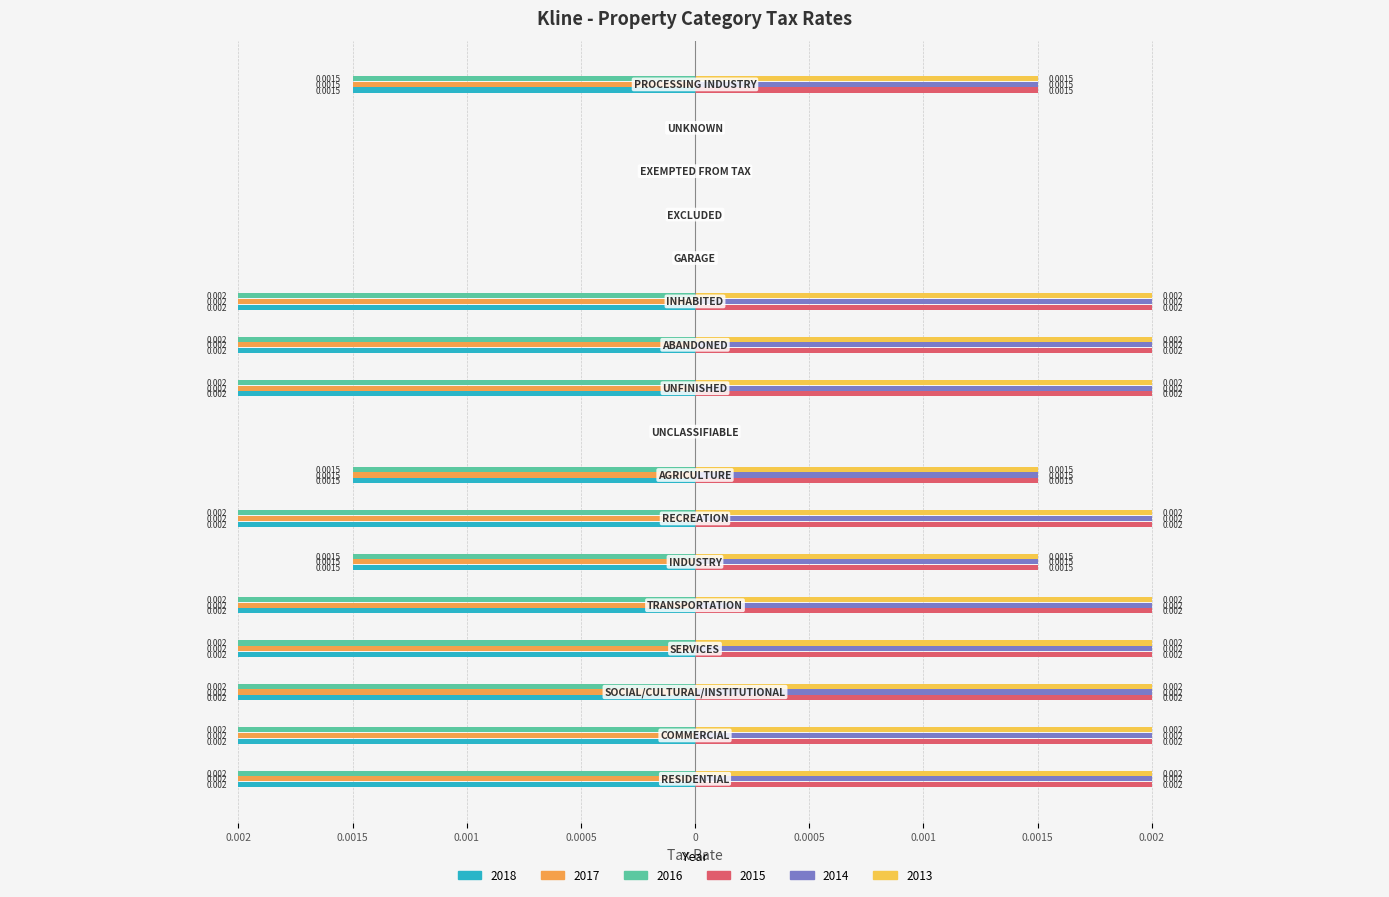

What are all the series names shown in the legend?

2018, 2017, 2016, 2015, 2014, 2013